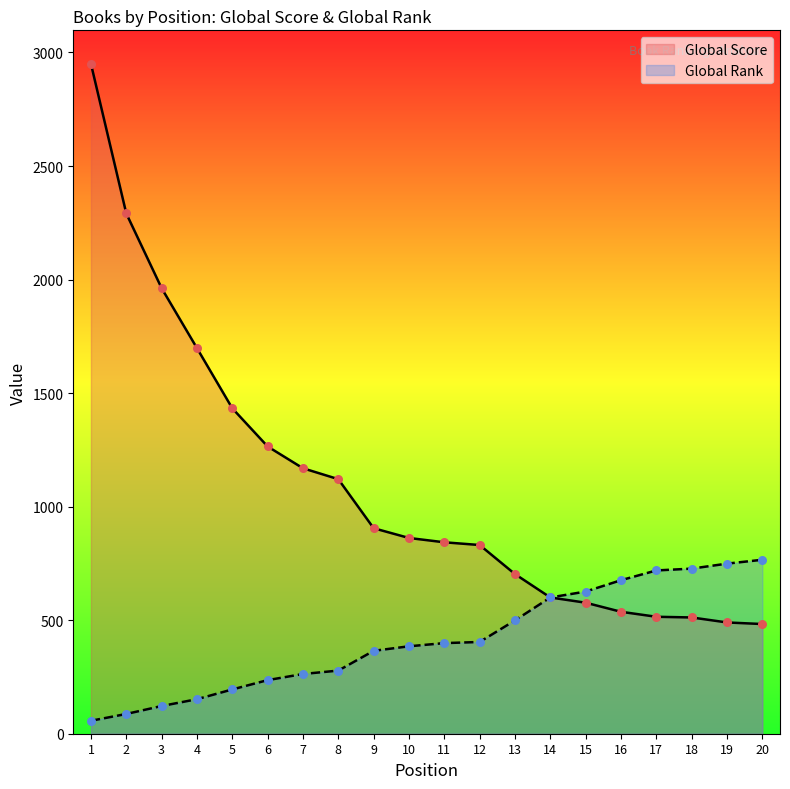

What are all the series names shown in the legend?

Global Score, Global Rank